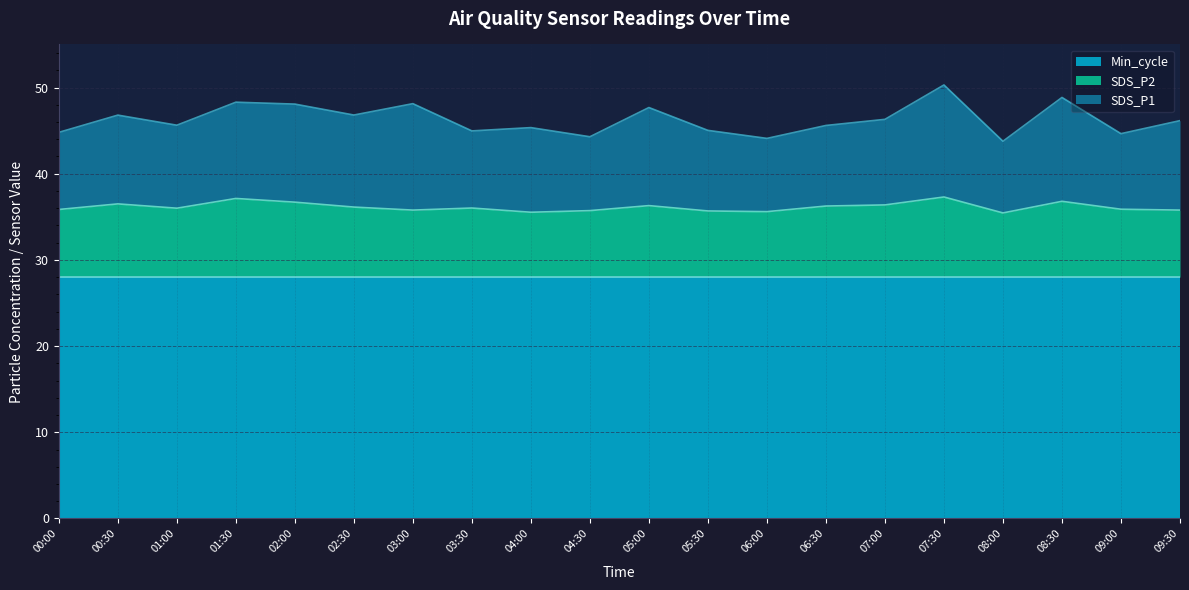

True or false: SDS_P2 and Min_cycle cross at least once.

False